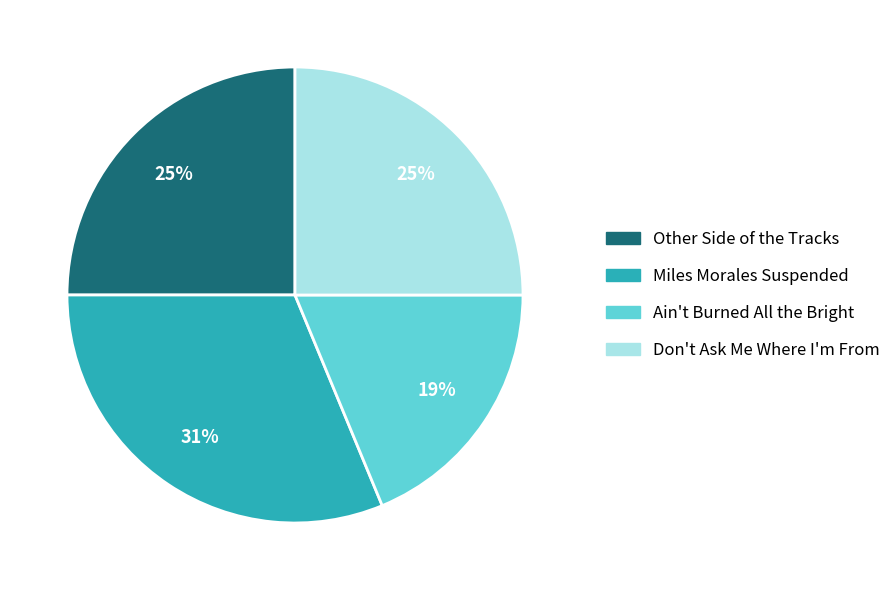

To the nearest percent, what is the difference between the Ain't Burned All the Bright and Other Side of the Tracks slice percentages?

6%